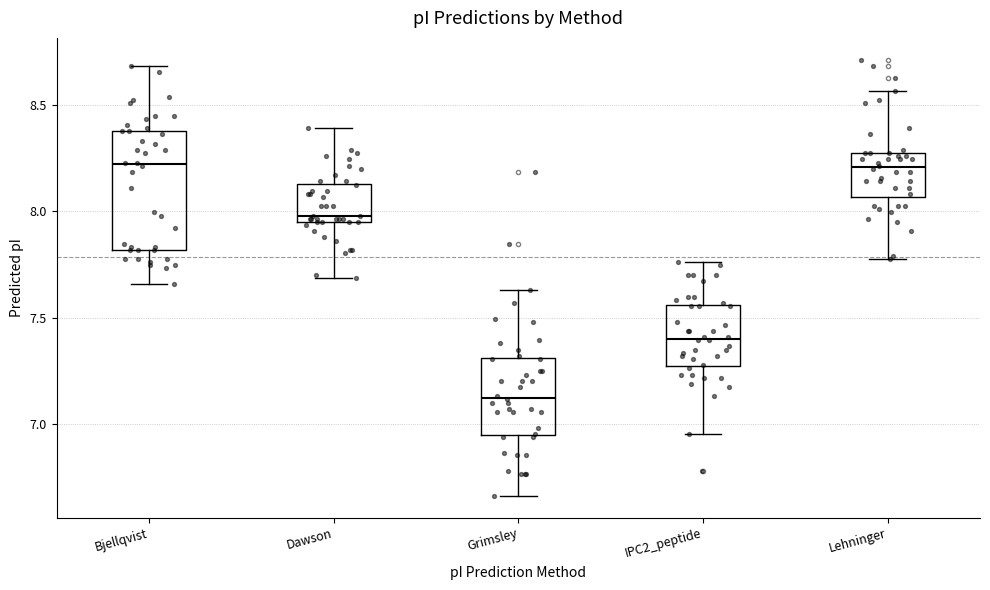

Reading left to right, read every box against the y-axis: the position of its median line, the range the box covers, and the ends of its whiskers. The values are not printed on the chart, so give them approximately, as read against the axis.

Bjellqvist: median 8.20, box 7.80 to 8.40, whiskers 7.65 to 8.70
Dawson: median 8.00, box 7.95 to 8.15, whiskers 7.70 to 8.40
Grimsley: median 7.10, box 6.95 to 7.30, whiskers 6.65 to 7.65
IPC2_peptide: median 7.40, box 7.25 to 7.55, whiskers 6.95 to 7.75
Lehninger: median 8.20, box 8.05 to 8.25, whiskers 7.80 to 8.55